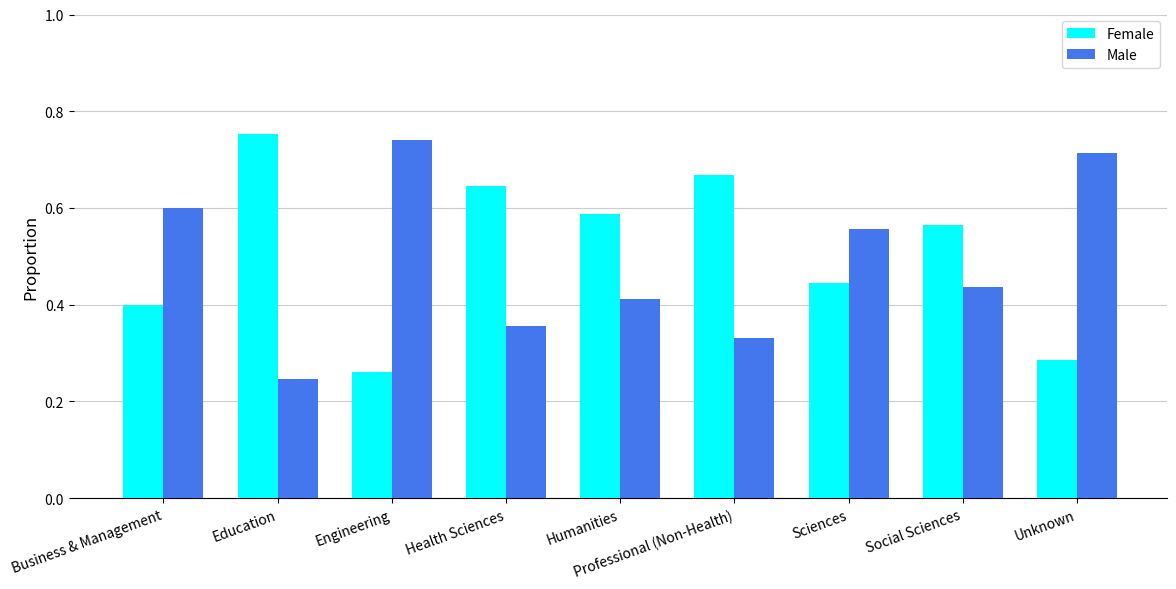

What is the difference between the maximum and minimum values in the Male series?

0.5